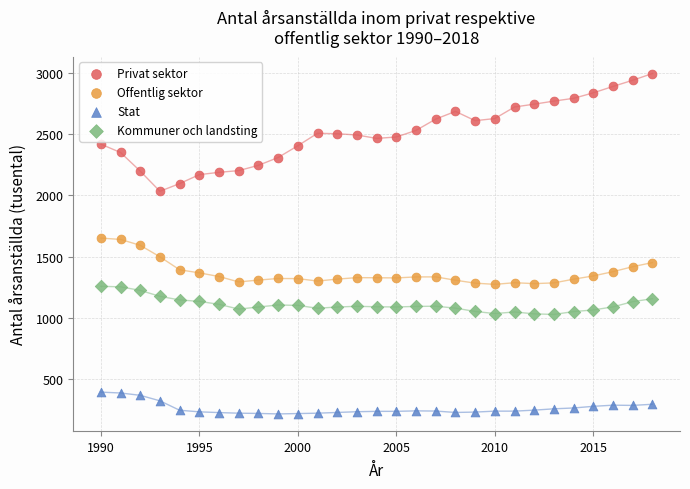

What is the X range (max minus min) for the scatter plot?

28.0